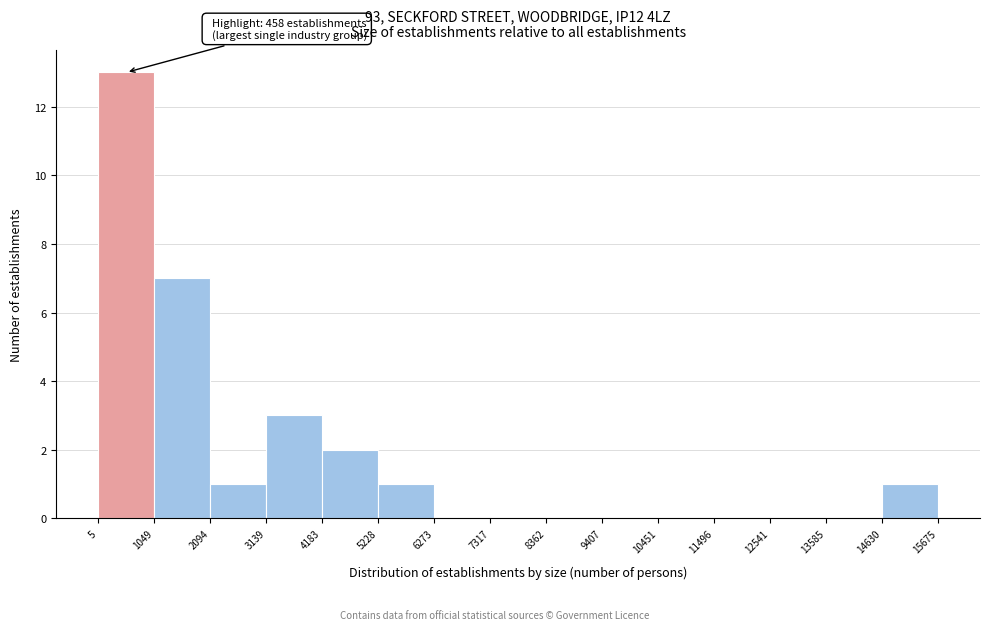

Which range on the x-axis has the tallest bar?

5 to 1049